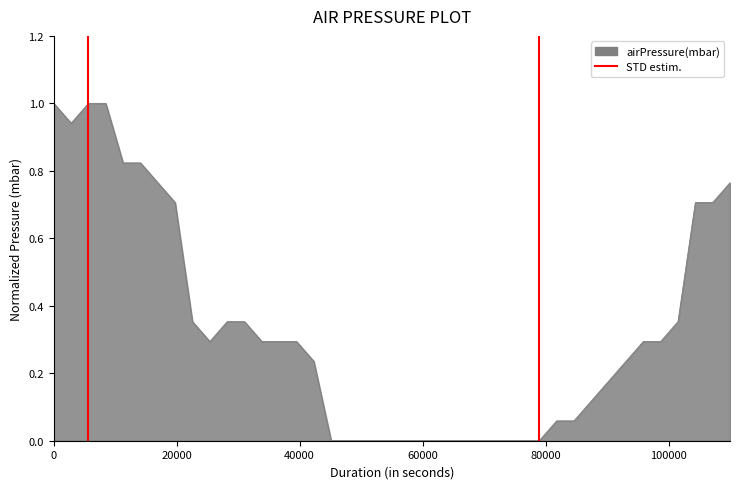

What is the greatest value displayed?

1.0